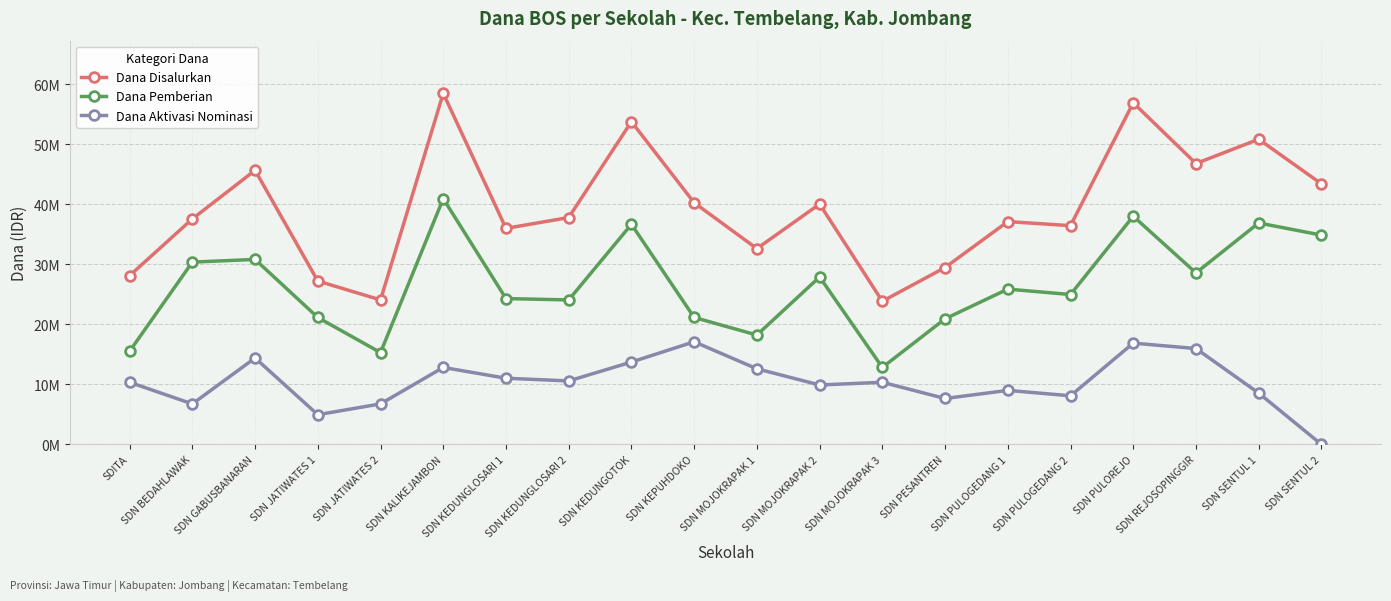

Reading left to right, list all the values displayed in this chart.

Dana Disalurkan: 28125000	37575000	45675000	27225000	24075000	58500000	36000000	37800000	53775000	40275000	32625000	40050000	23850000	29475000	37125000	36450000	56925000	46800000	50850000	43425000
Dana Pemberian: 15525000	30375000	30825000	21150000	15300000	40950000	24300000	24075000	36675000	21150000	18225000	27900000	12825000	20925000	25875000	24975000	38025000	28575000	36900000	34875000
Dana Aktivasi Nominasi: 10350000	6750000	14400000	4950000	6750000	12825000	11025000	10575000	13725000	17100000	12600000	9900000	10350000	7650000	9000000	8100000	16875000	15975000	8550000	0